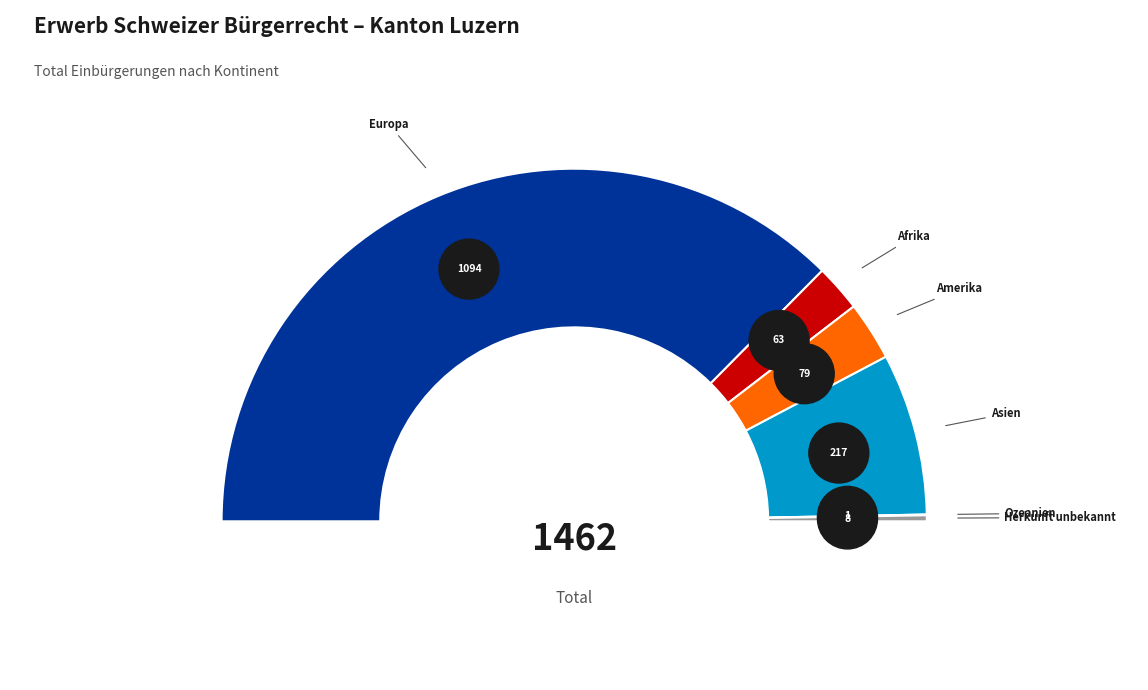

What is the ratio of the value at Ozeanien to the value at Herkunft unbekannt?

0.1